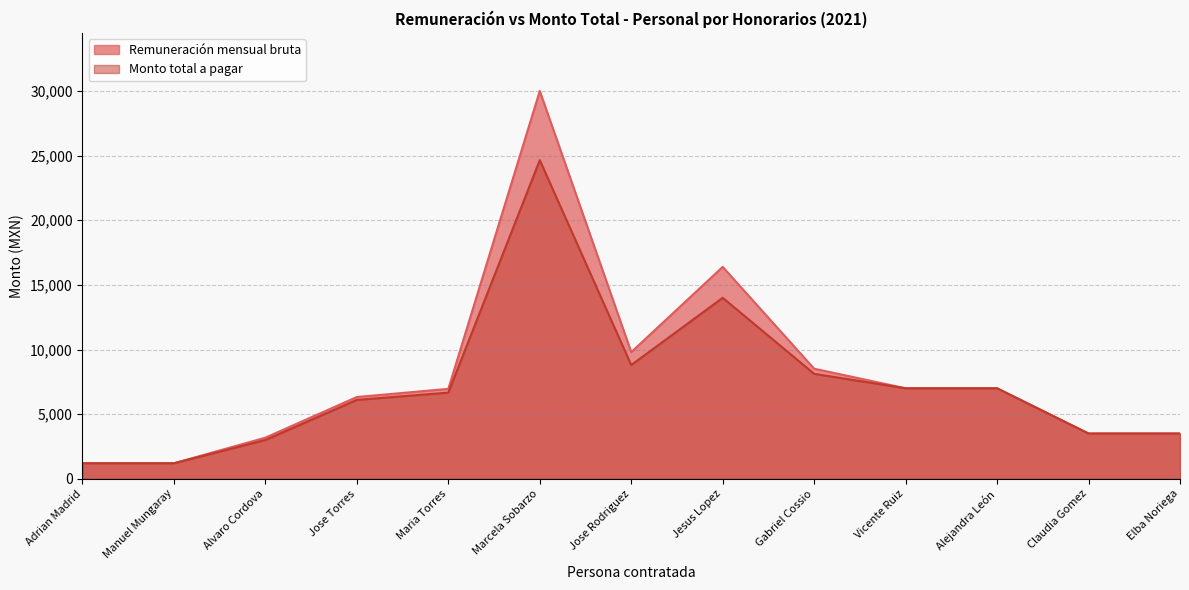

What is the sum of the Monto total a pagar values at Alvaro Cordova and Manuel Mungaray?

4200.0